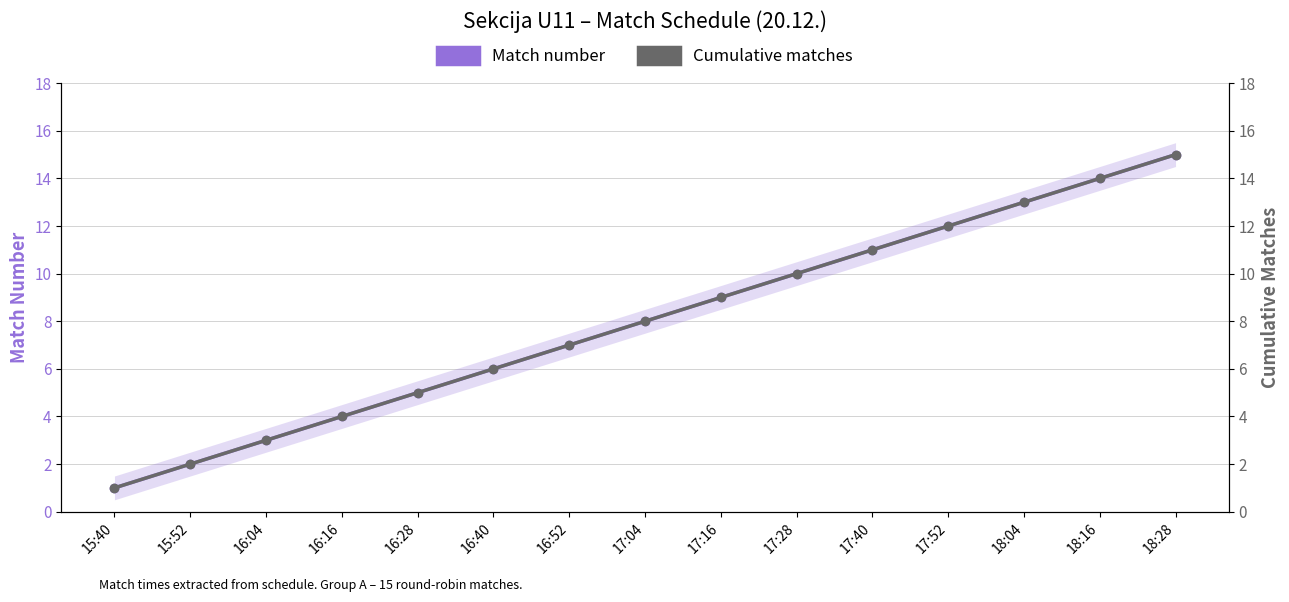

How many lines are shown in the chart?

2